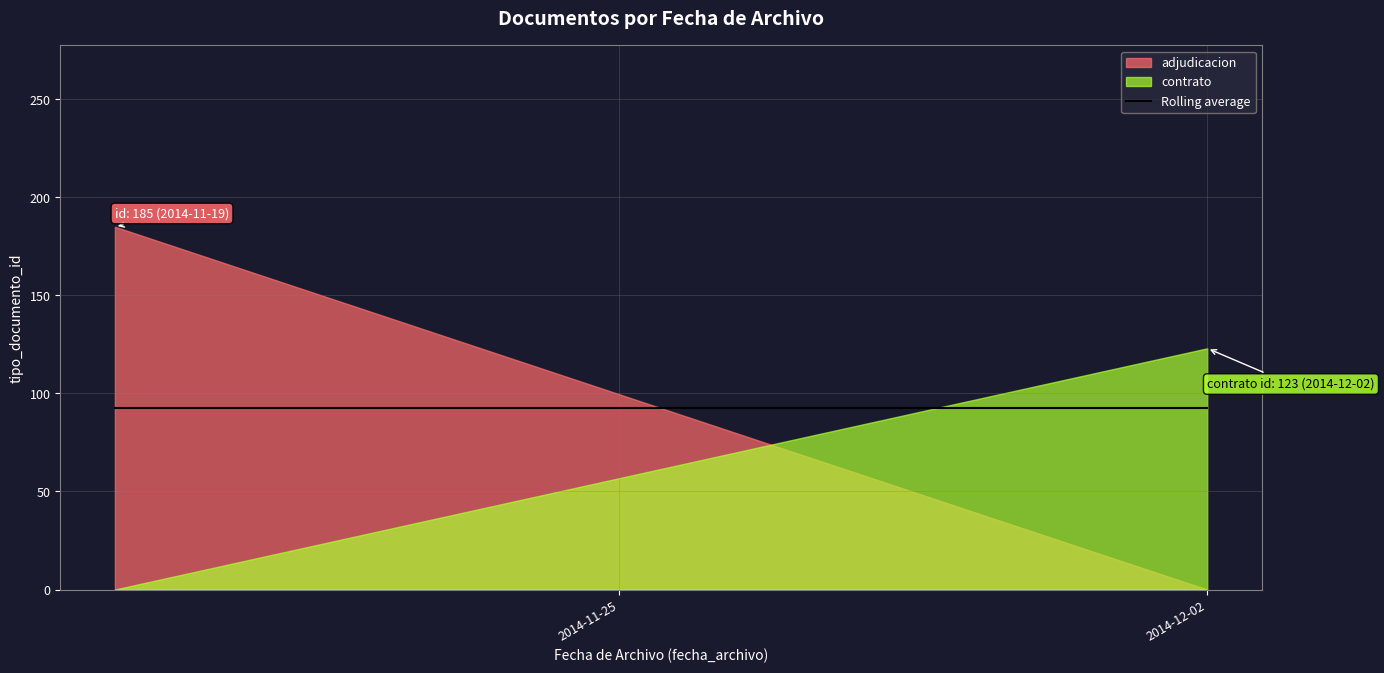

At which category does the data reach its first local peak?

2014-11-19